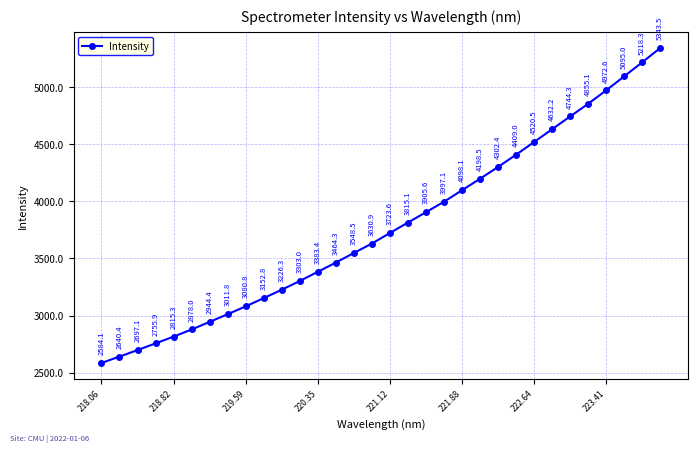

What is the average value?

3779.6